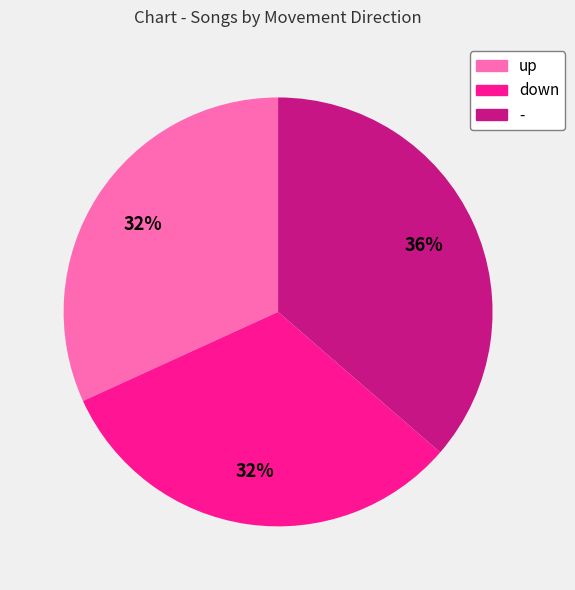

Between - and down, which is larger?

-